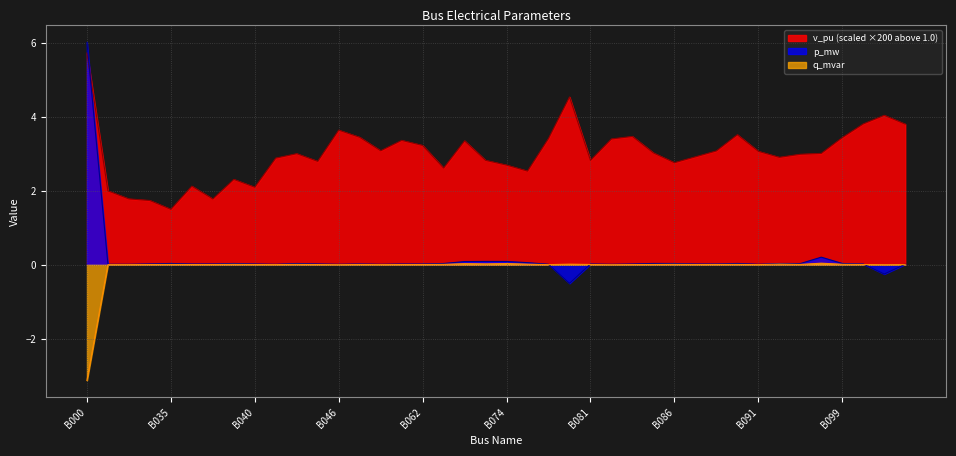

How many values in the p_mw series are below 0?

2